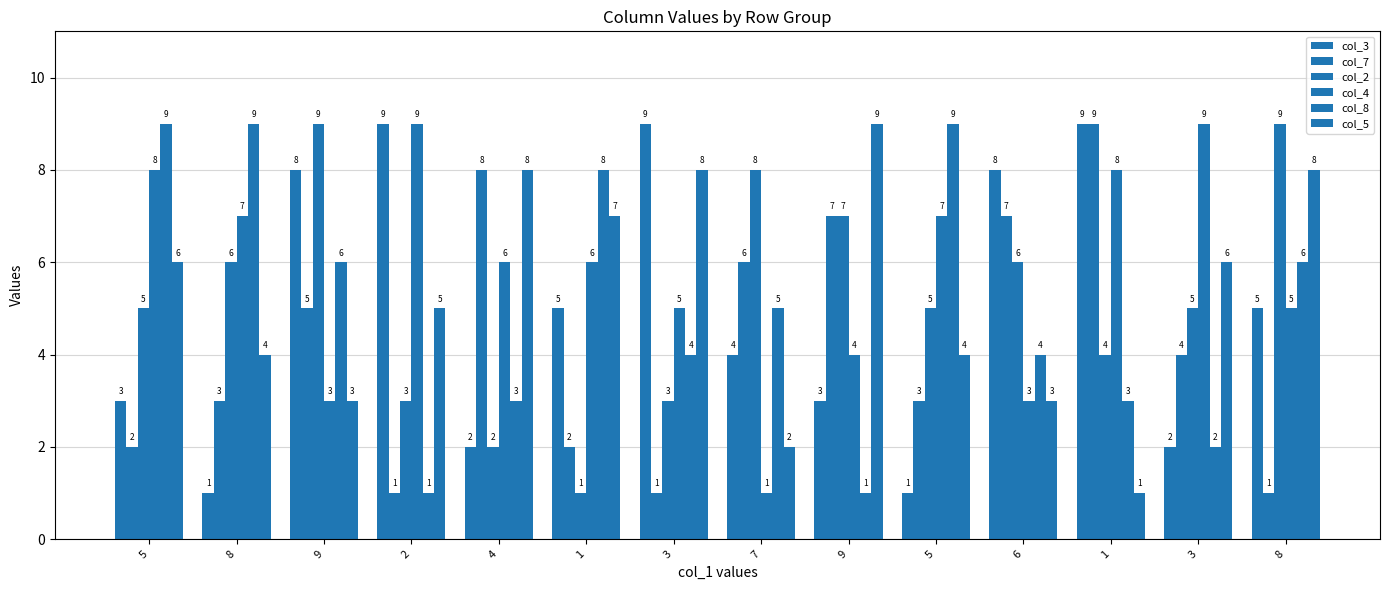

List the series in order of their peak value, highest first.

col_3, col_7, col_2, col_4, col_8, col_5